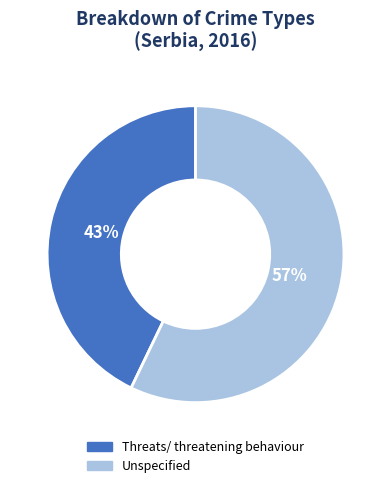

To the nearest percent, what is the difference between the largest and smallest slice percentages?

14%